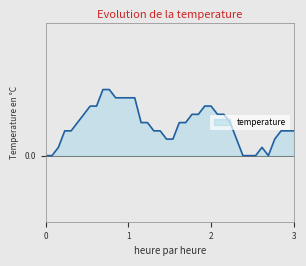

Does the chart display data point markers on the line(s)?

No